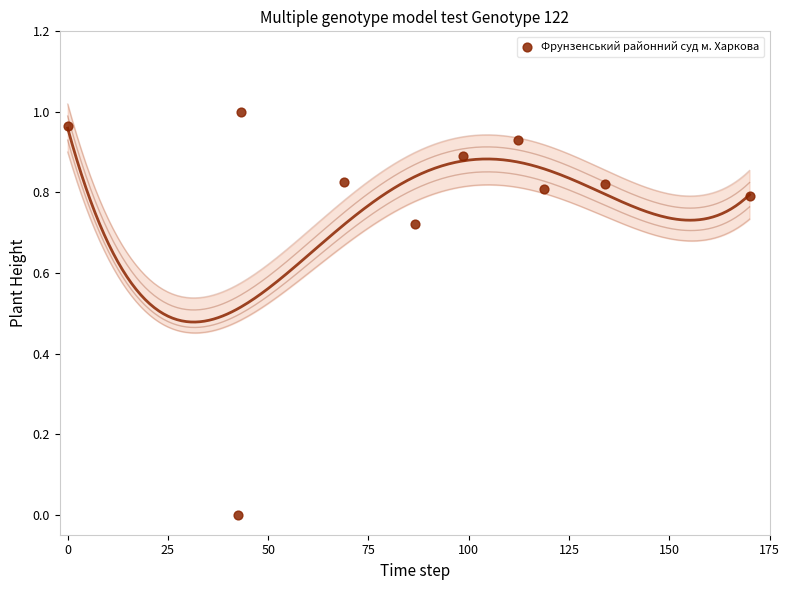

What is the range of X values (max minus min)?

170.0